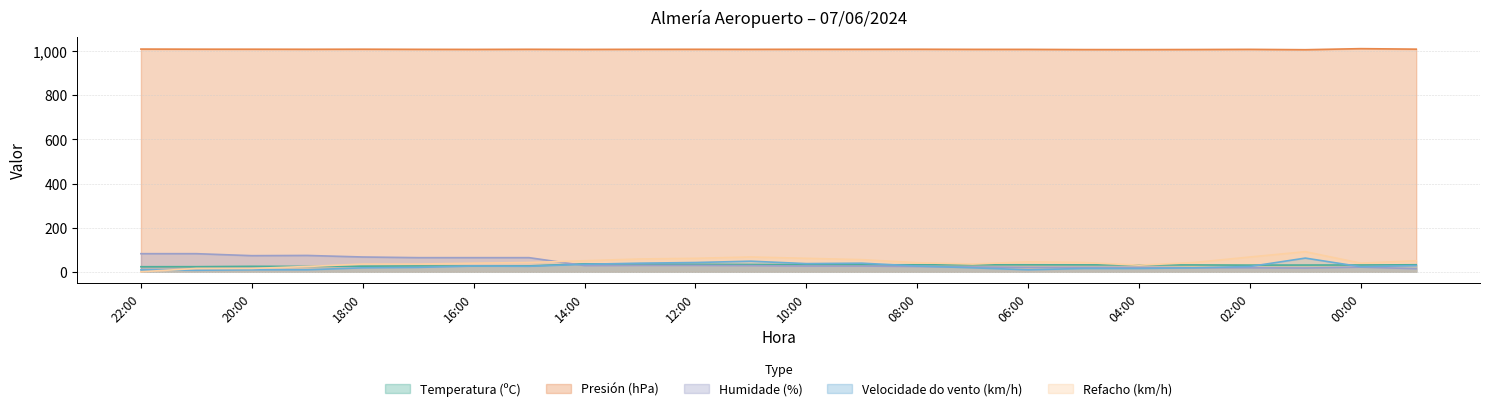

Where is the first local minimum for Humidade (%)?

20:00